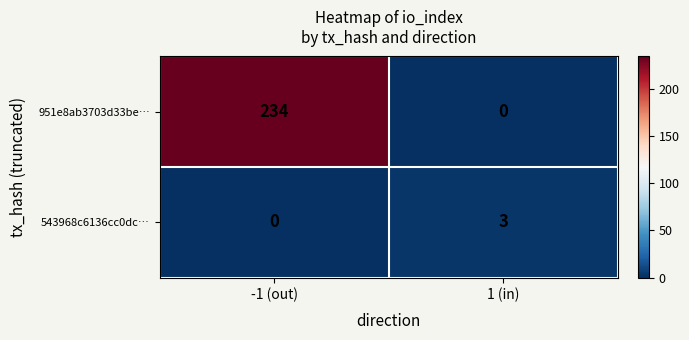

How many categories are shown in the chart?

2